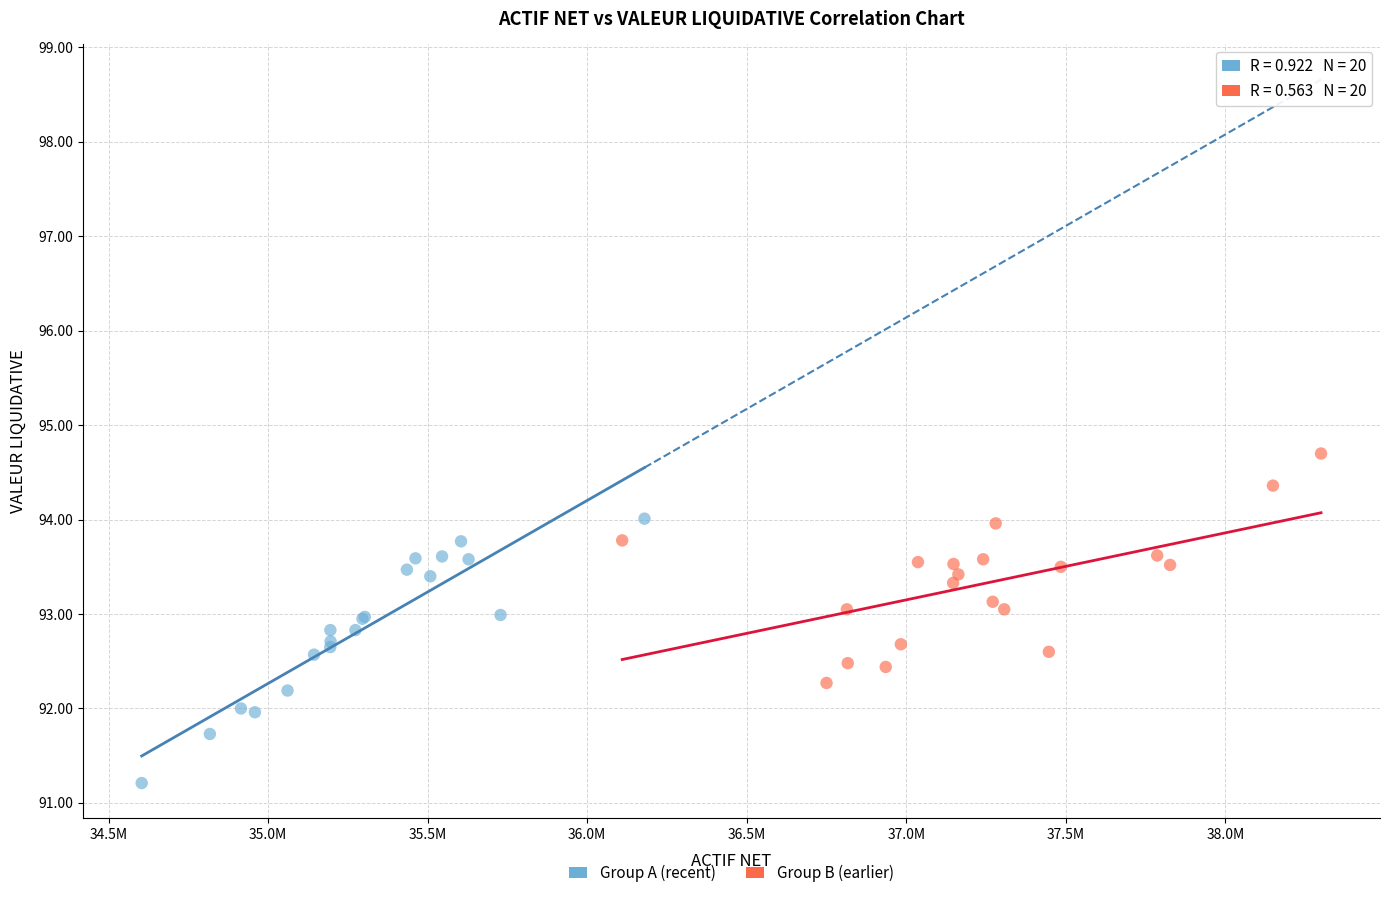

Which series contains the highest Y value?

Group B (earlier)